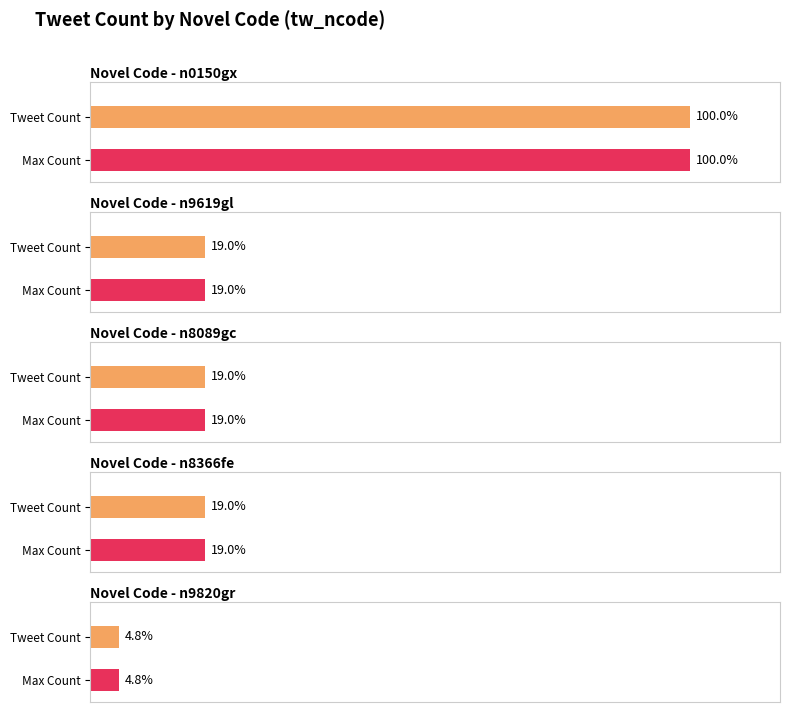

Which category has the lowest value across all series?

n9820gr